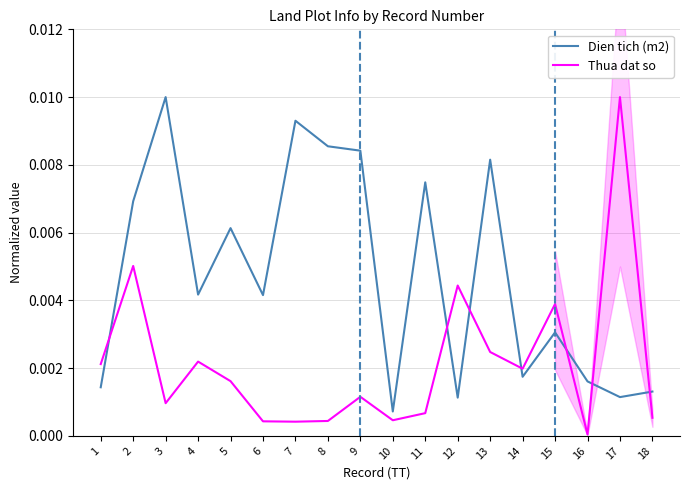

Is it true that Thua dat so equals 0.0 at 10?

True